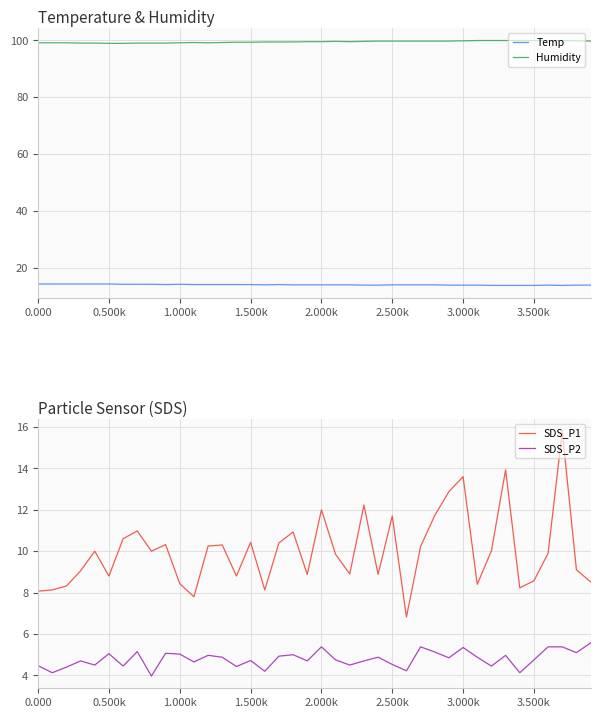

How many data points in SDS_P2 are less than 4?

1